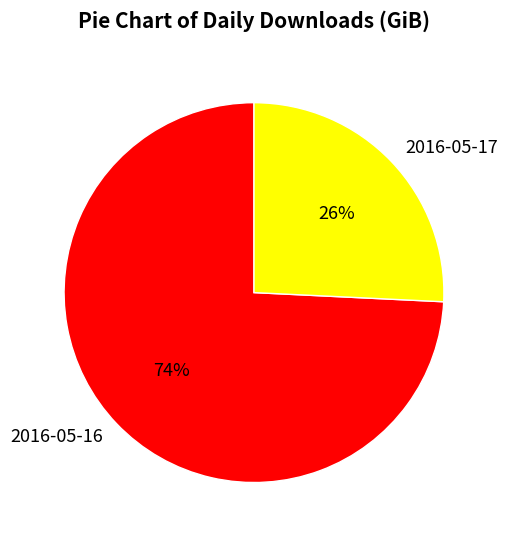

Between 2016-05-17 and 2016-05-16, which is larger?

2016-05-16